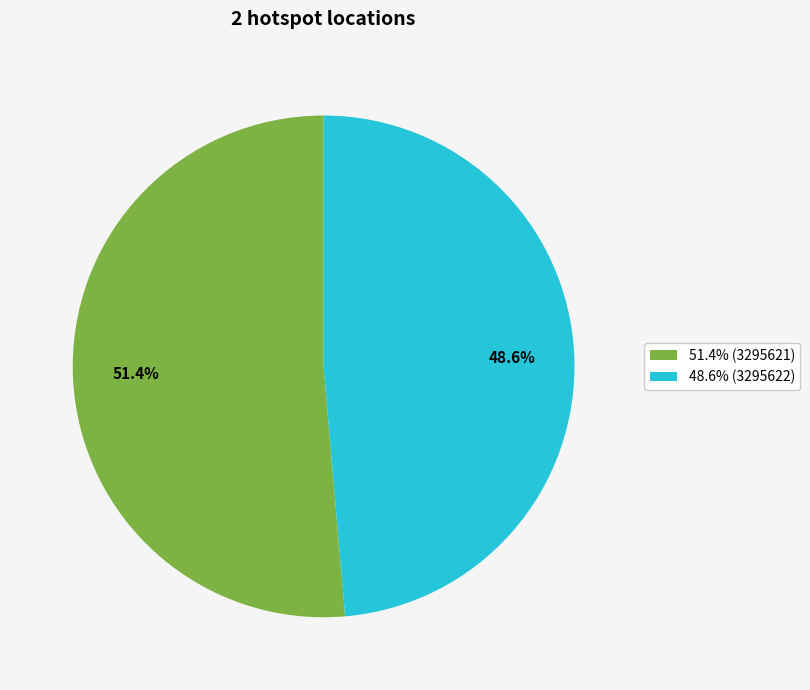

What is the smallest slice in the pie chart?

48.6% (3295622)